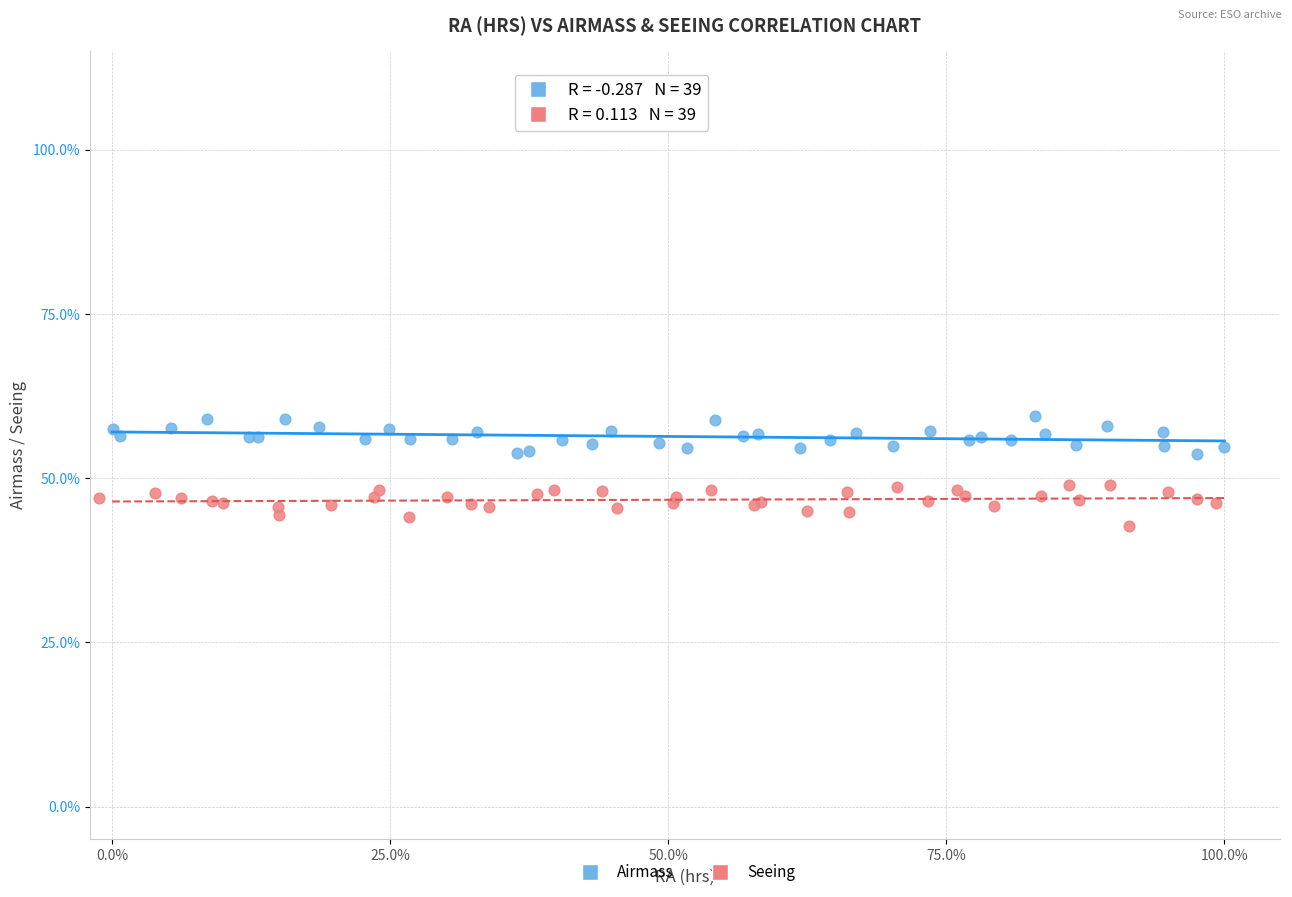

What are all the series names shown in the legend?

Airmass, Seeing